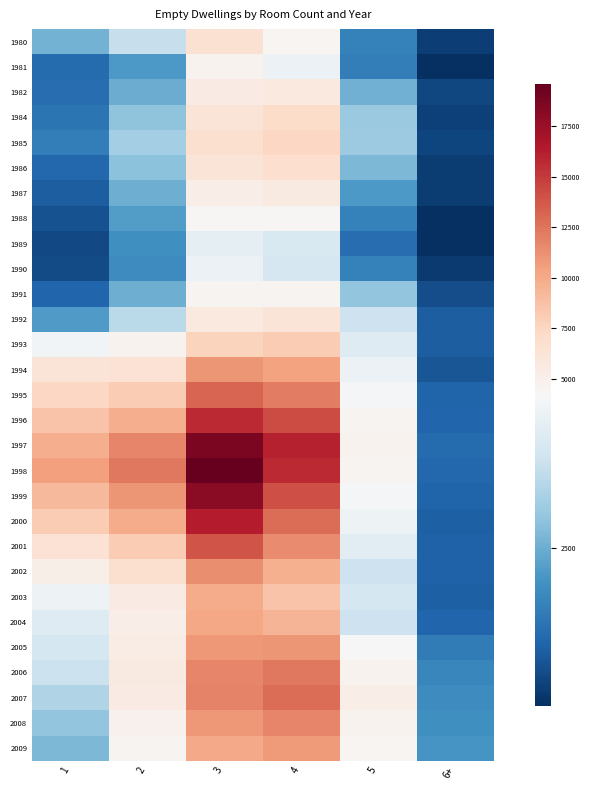

At which category is the sum across all series the highest?

3